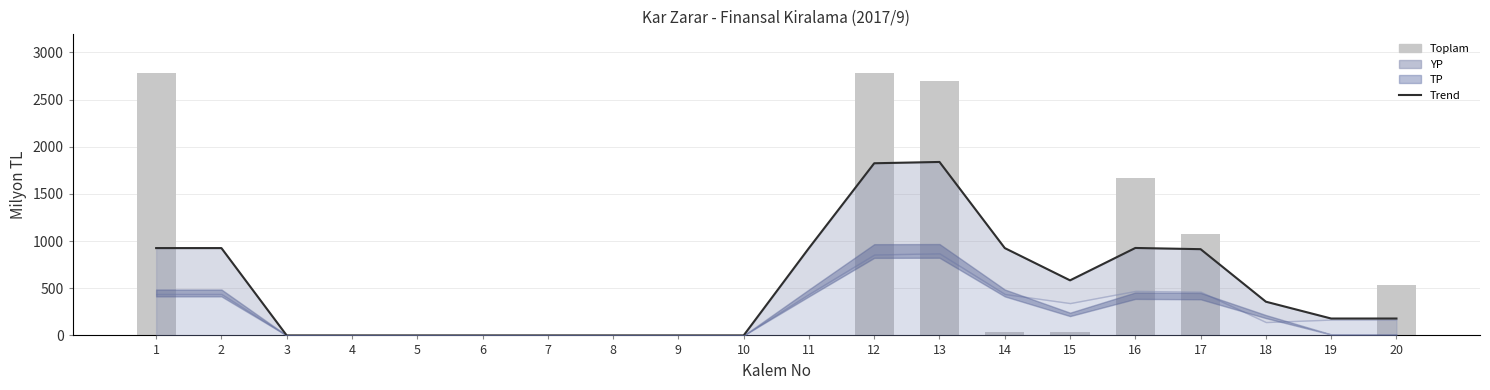

What is the average value of the Toplam (trend) series?

525.3